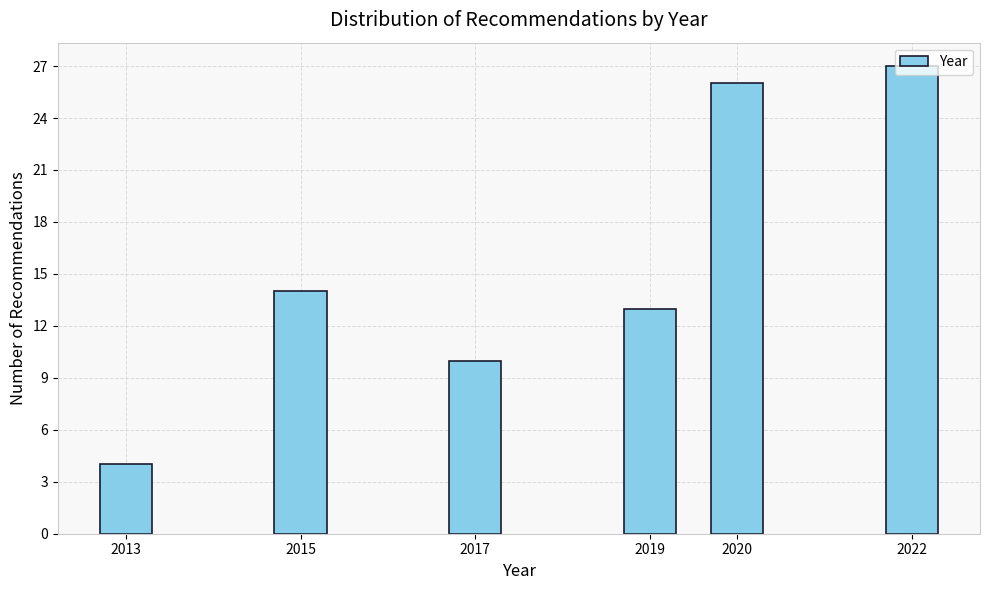

Where is the data nearest to the value 15?

2015